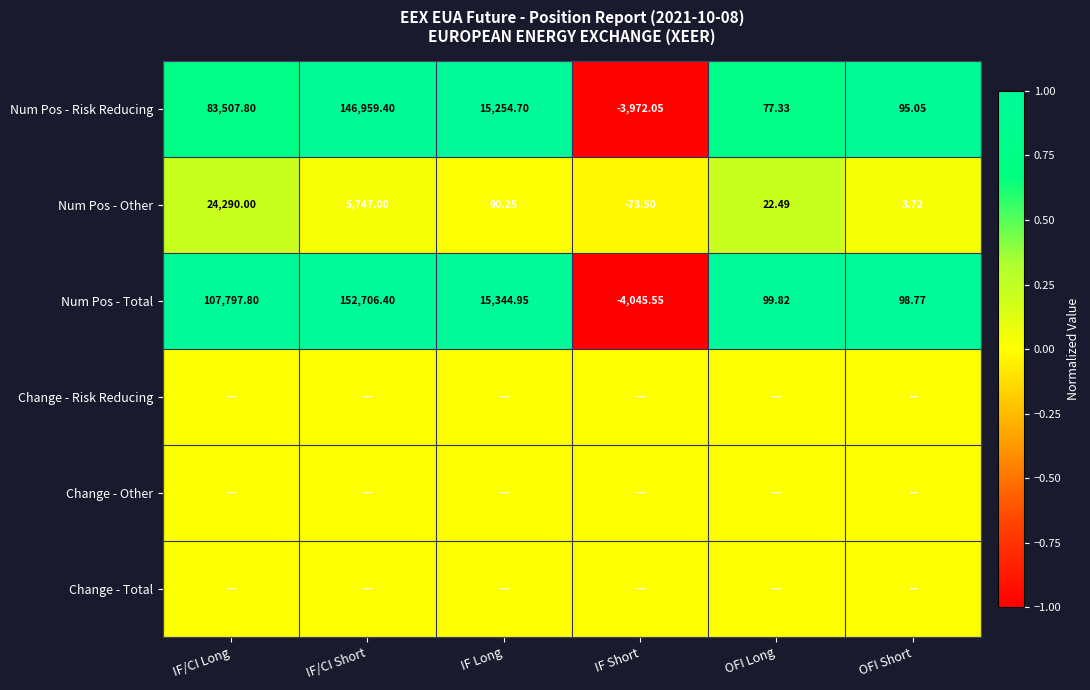

What is the difference between the highest and lowest values at IF Long?

1.0